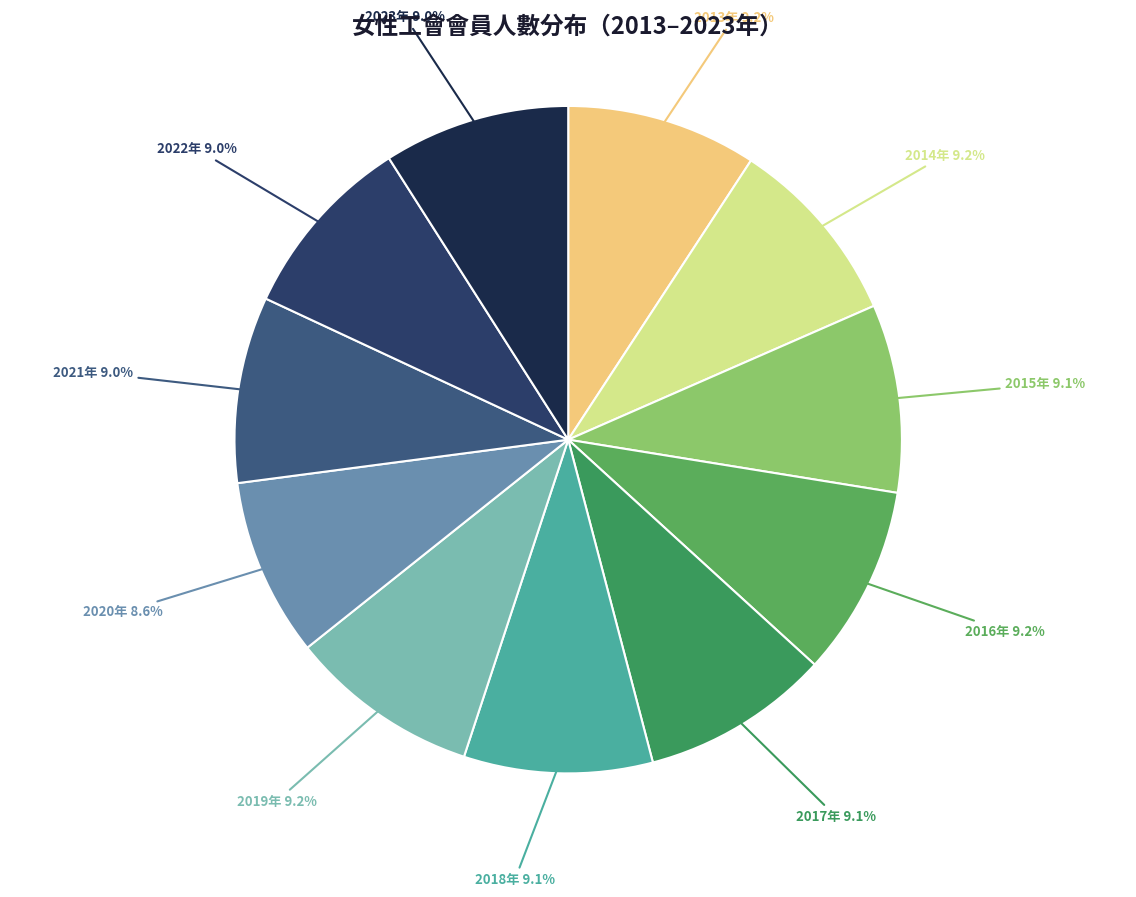

How many slices are in this pie chart?

11